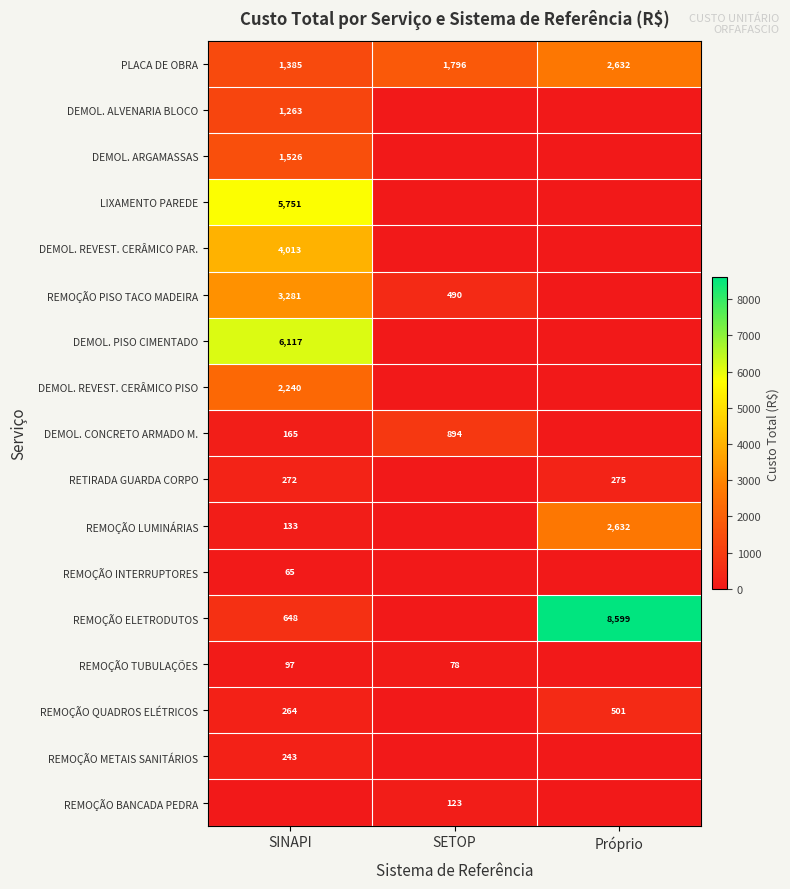

The value of LIXAMENTO PAREDE at SINAPI is 5751. True or false?

True